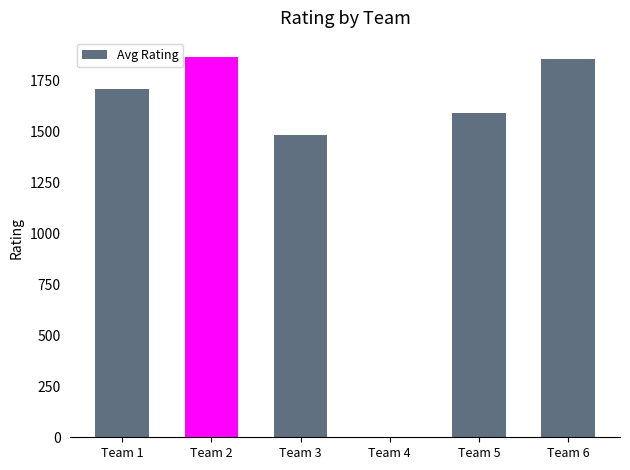

Are the bars horizontal?

No